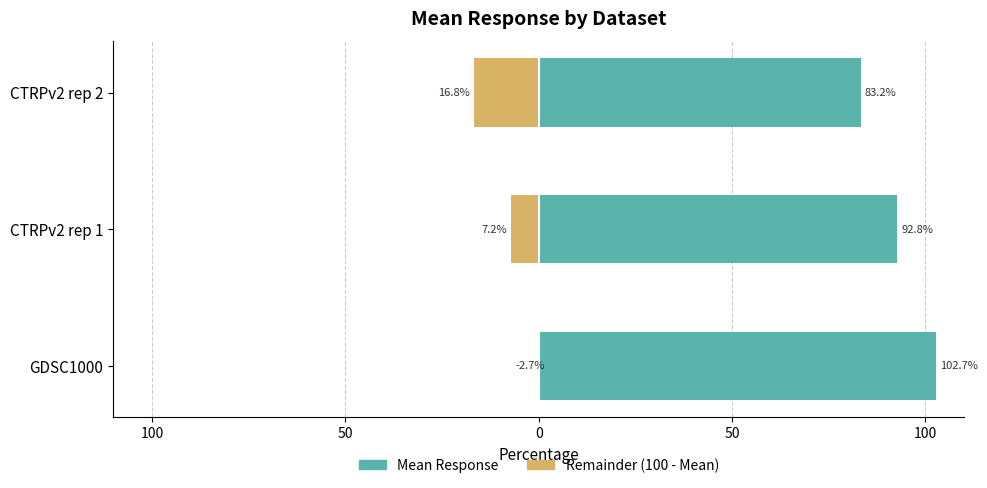

Is it true that Mean Response equals 140.5 at CTRPv2 rep 2?

False